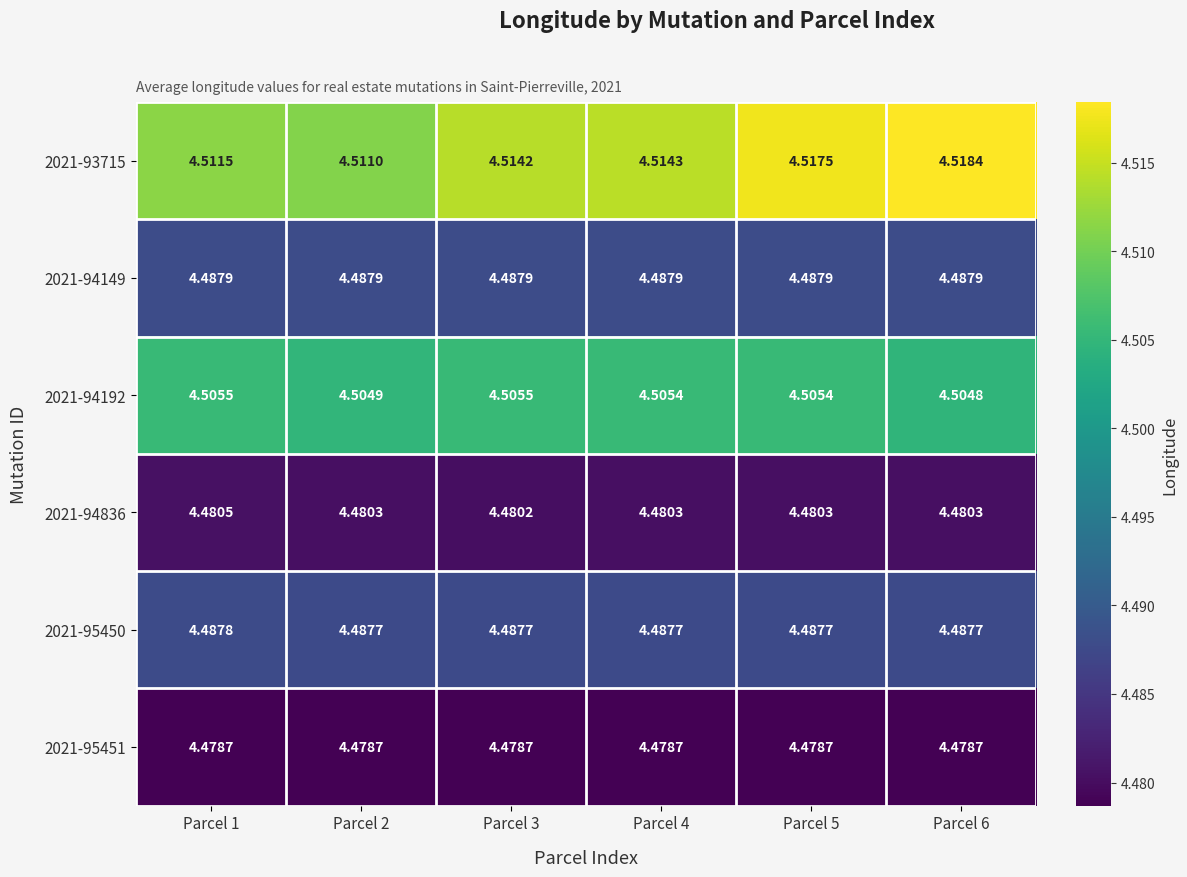

Rank the series at Parcel 5 from highest to lowest value.

2021-93715, 2021-94192, 2021-94149, 2021-95450, 2021-94836, 2021-95451